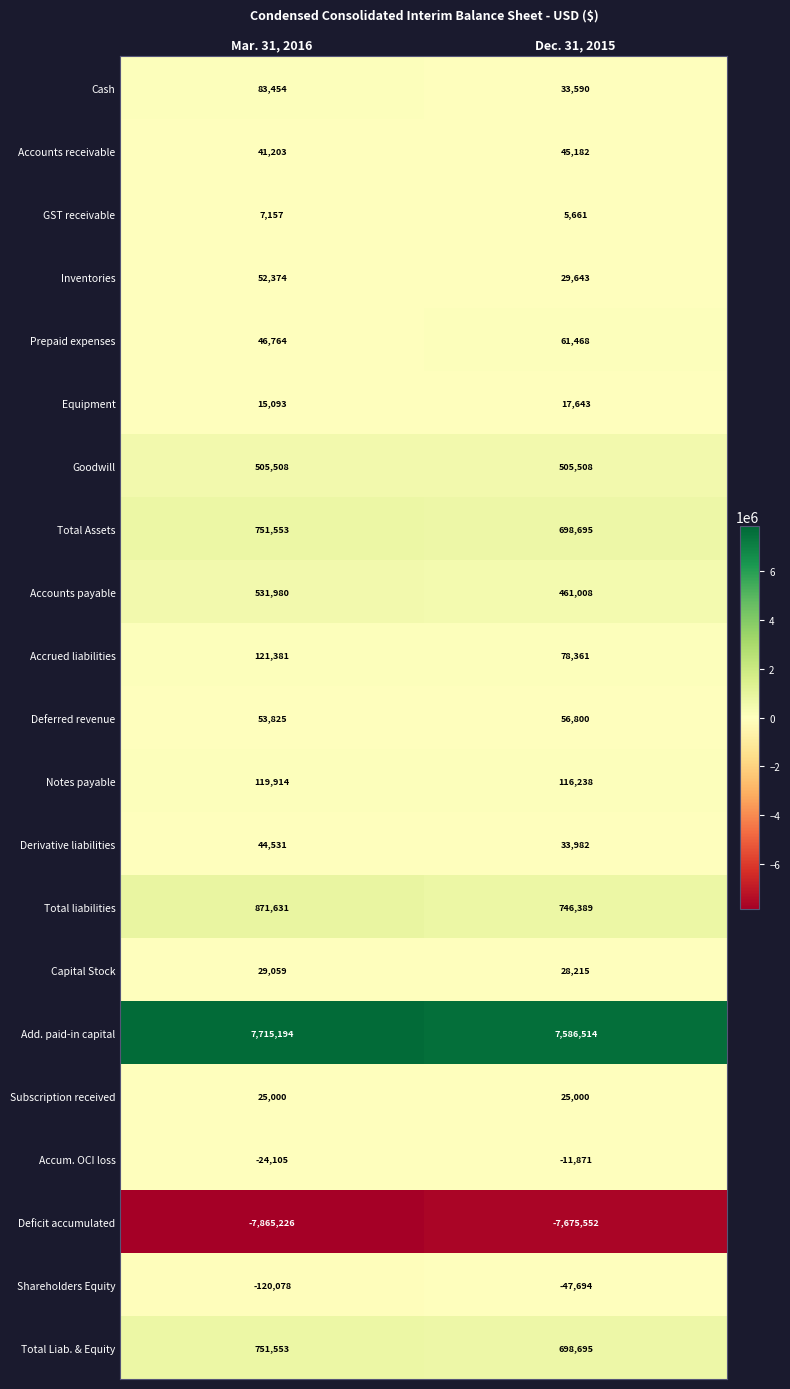

Which series has the largest total across all categories?

Add. paid-in capital